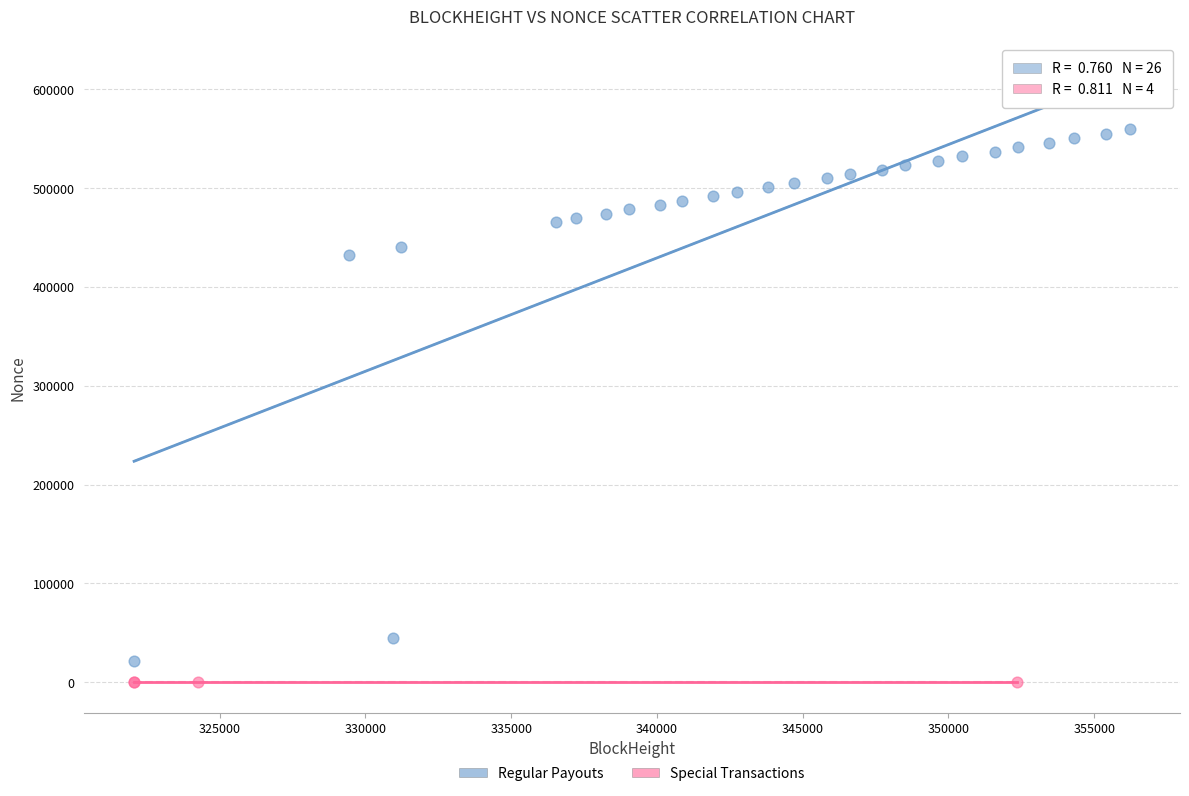

Which series contains the highest Y value?

Regular Payouts